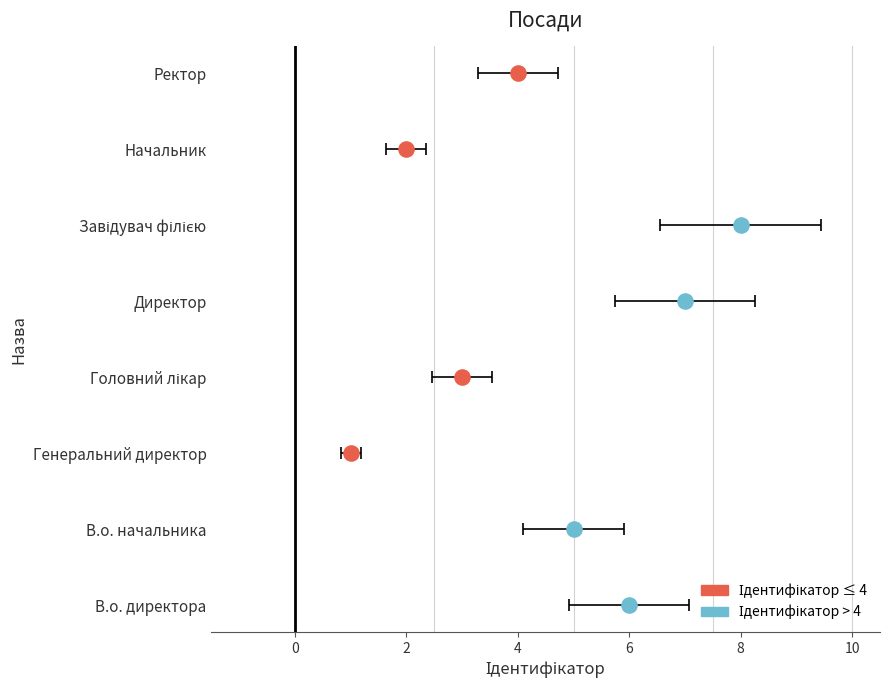

Which has a higher value, Завідувач філією or Головний лікар?

Завідувач філією